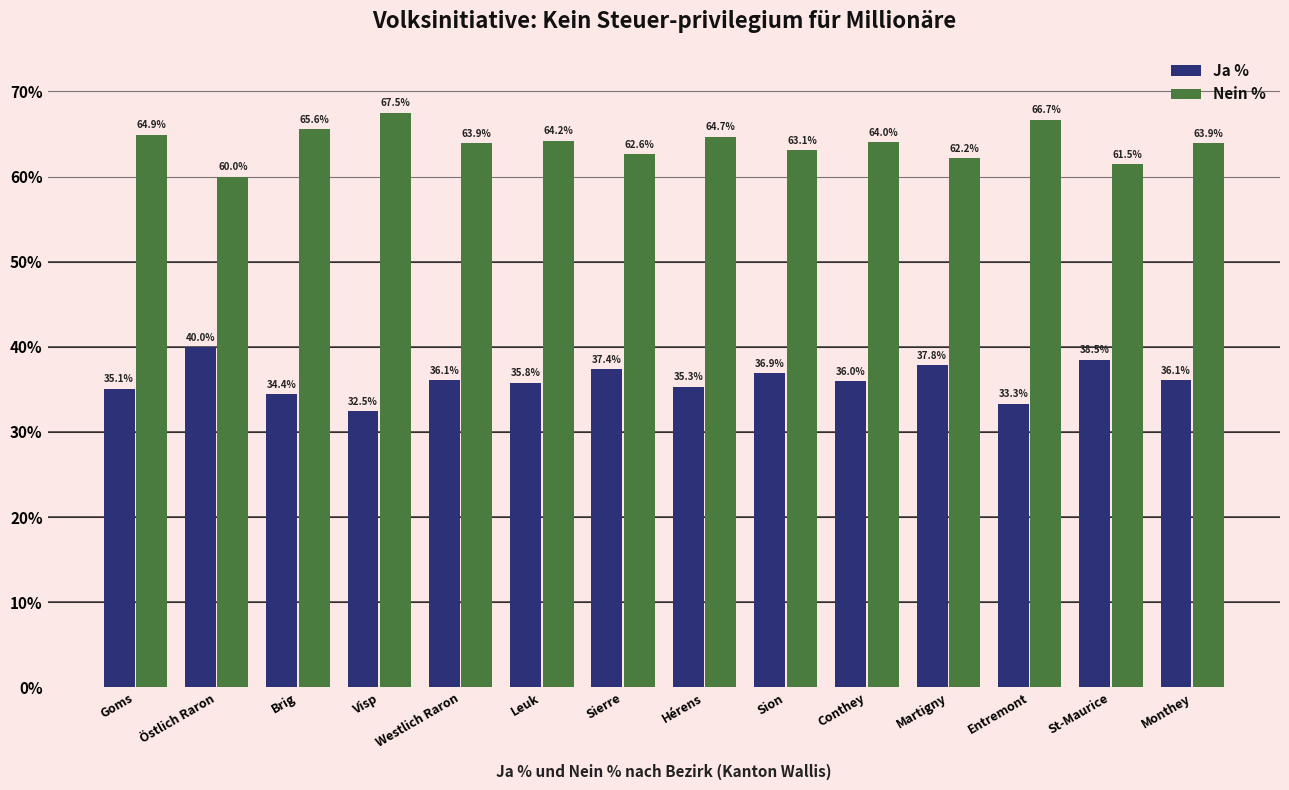

What are all the series names shown in the legend?

Ja %, Nein %